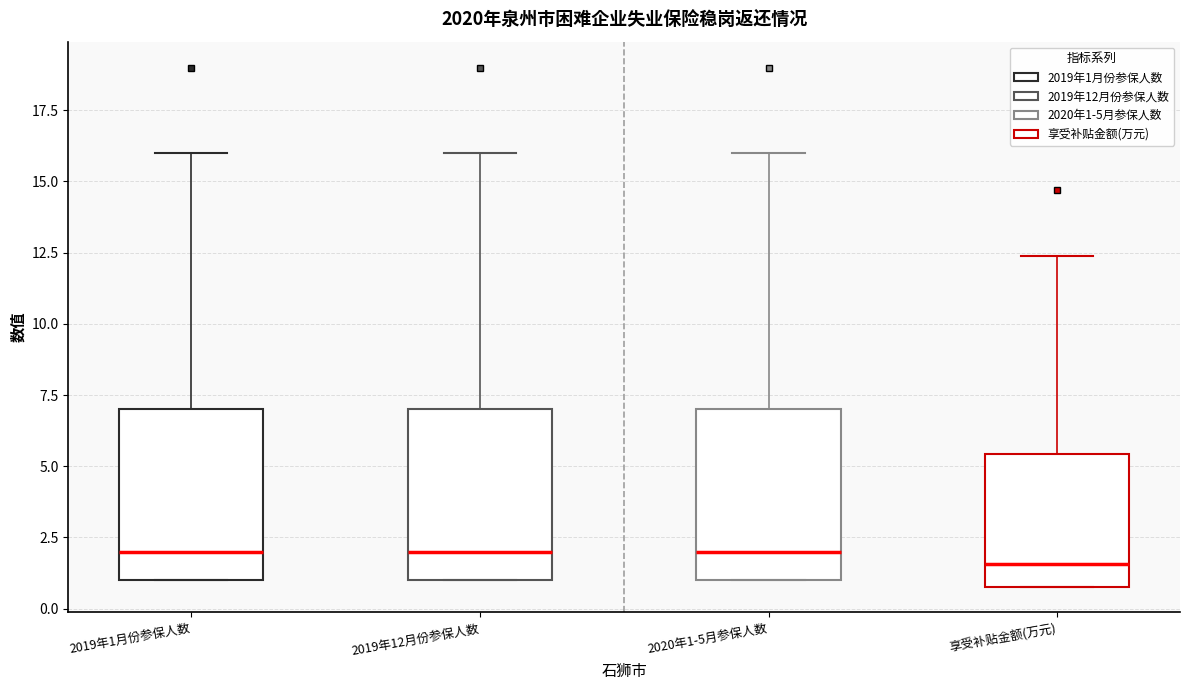

Where does the median line of the box for 2019年1月份参保人数 sit on the y-axis? The values are not printed on the chart, so give them approximately, as read against the axis.

2.0